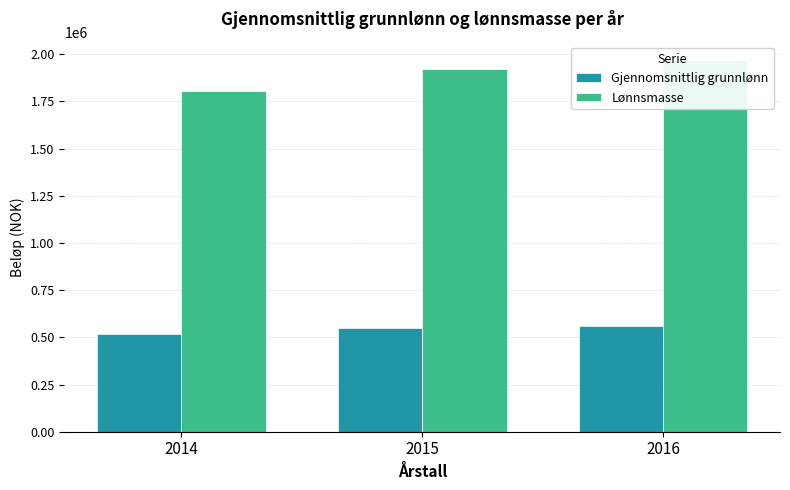

What is the highest value of the Gjennomsnittlig grunnlønn series?

562295.4